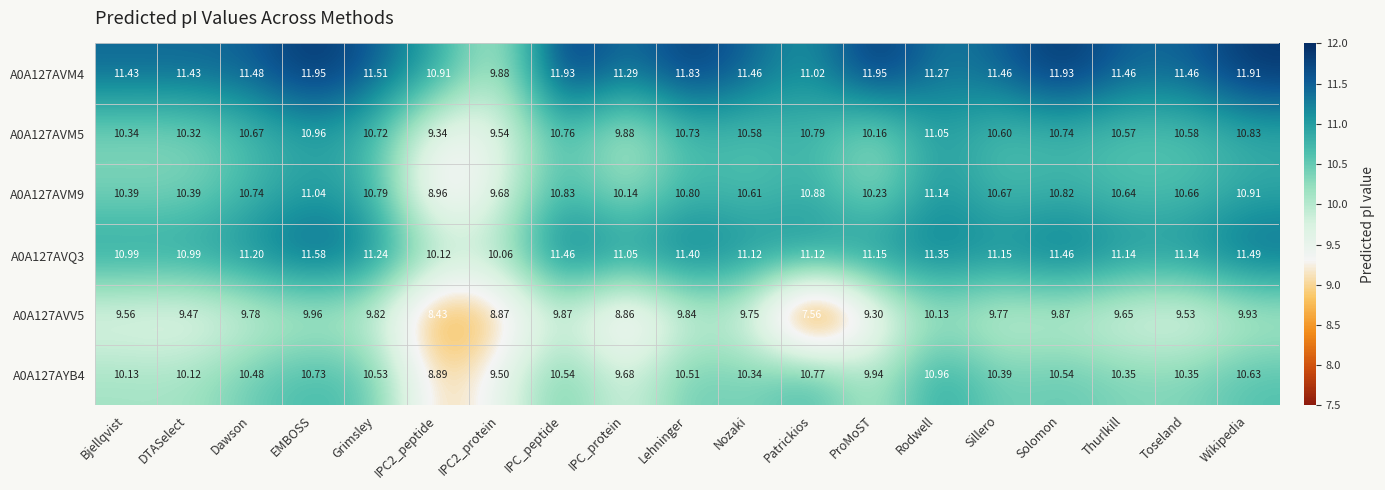

Is the value of A0A127AVQ3 at Thurlkill greater than the value of A0A127AVM5 at Grimsley?

Yes